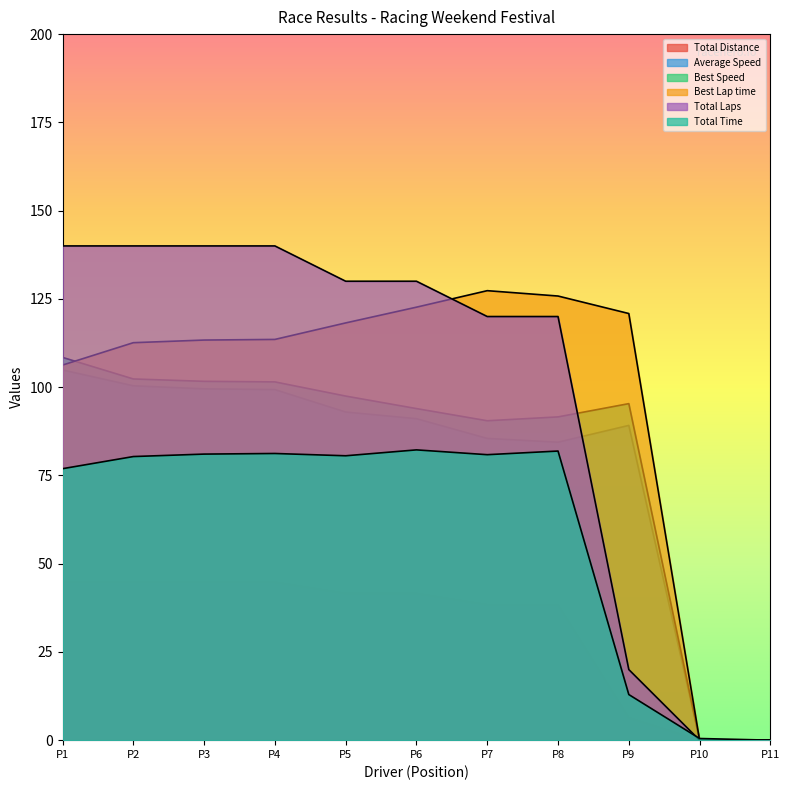

How many lines are shown in the chart?

6